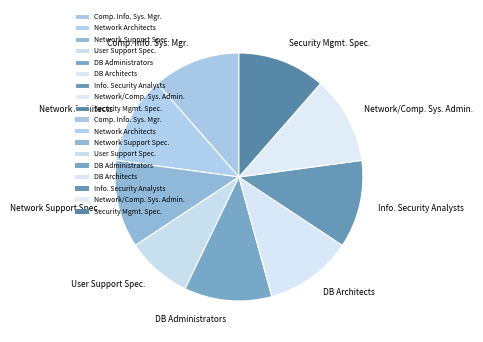

Which category has the smallest portion of the pie?

User Support Spec.